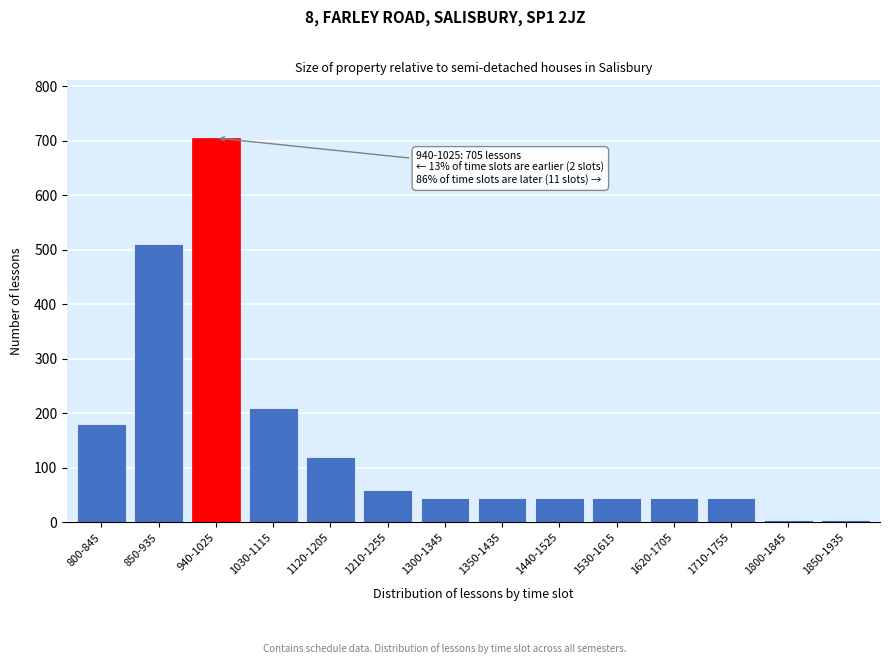

Reading right to left, extract all data points from this chart.

5	5	45	45	45	45	45	45	60	120	210	705	510	180